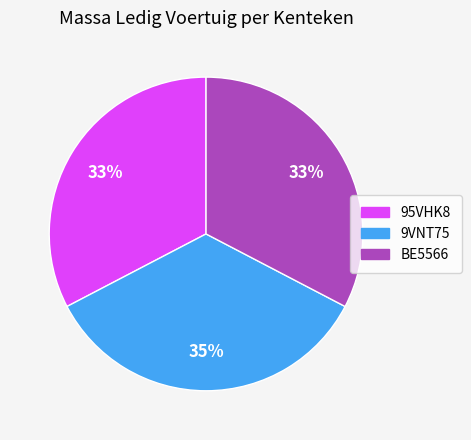

Count the number of slices in the pie.

3